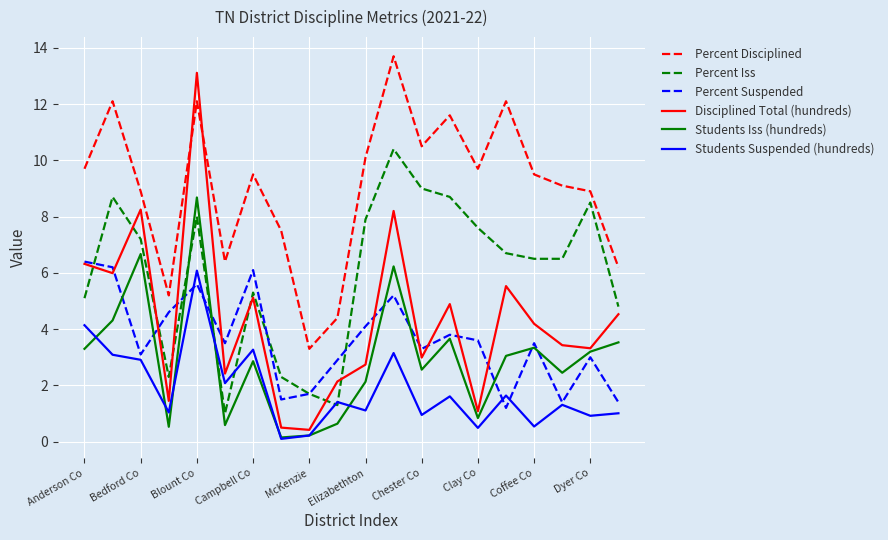

Does the chart have visible grid lines?

Yes